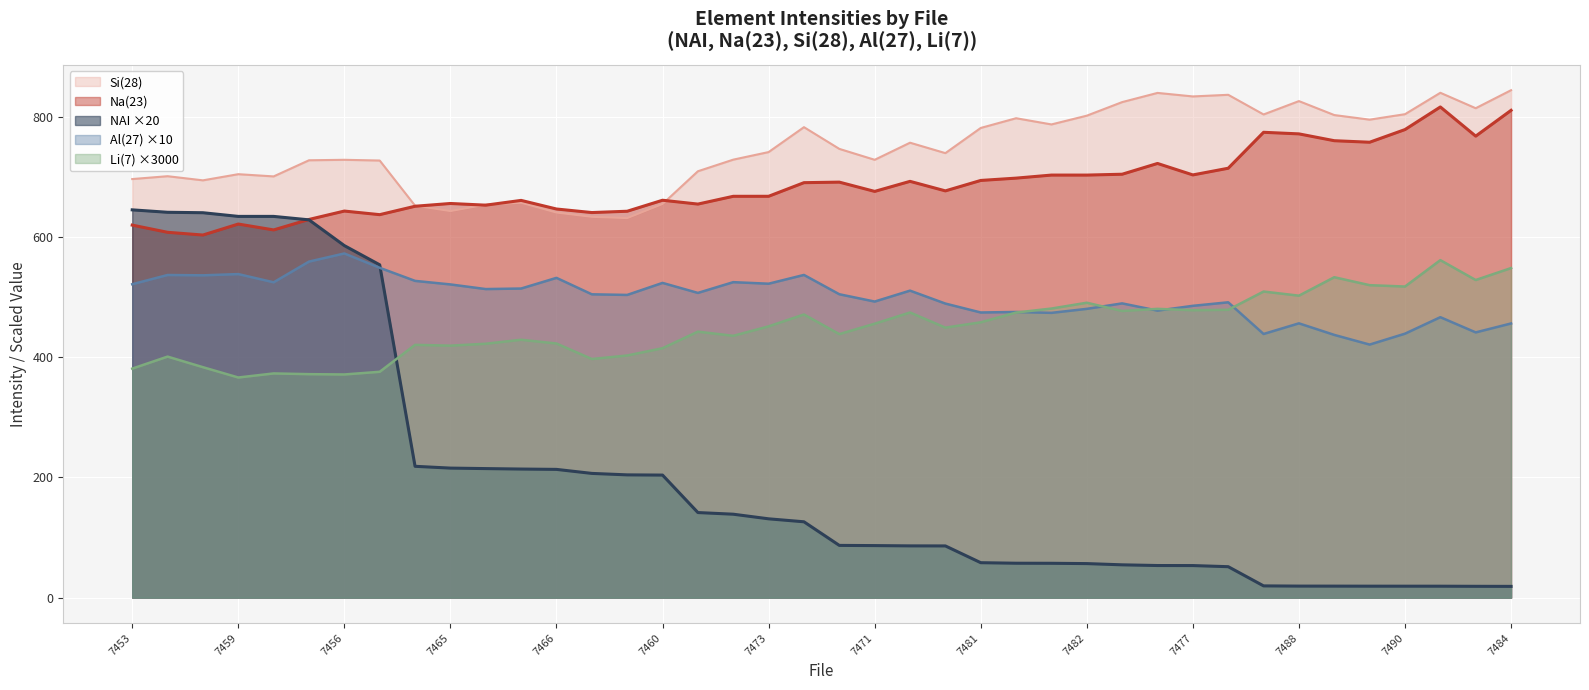

Reading left to right, list all the values displayed in this chart.

NAI: 7453=644.9	7454=640.8	7452=640.1	7459=634.0	7458=634.0	7457=628.3	7456=585.4	7455=553.5	7467=218.5	7465=215.5	7464=214.7	7463=213.9	7466=213.3	7462=206.7	7461=204.2	7460=203.9	7475=141.6	7474=138.8	7473=131.1	7472=126.2	7468=86.9	7471=86.6	7469=86.1	7470=86.1	7481=58.2	7483=57.3	7480=57.2	7482=56.7	7479=54.6	7478=53.5	7477=53.4	7476=51.5	7489=19.6	7488=19.3	7487=19.2	7491=19.1	7490=19.1	7485=19.1	7486=18.9	7484=18.8
Li(7): 7453=380.9	7454=400.9	7452=383.3	7459=366.1	7458=372.9	7457=371.7	7456=371.2	7455=375.6	7467=420.4	7465=419.1	7464=422.3	7463=428.9	7466=422.6	7462=396.9	7461=402.7	7460=414.8	7475=442.4	7474=435.4	7473=451.2	7472=470.9	7468=438.3	7471=455.6	7469=474.2	7470=449.0	7481=457.9	7483=474.1	7480=480.8	7482=490.4	7479=476.7	7478=480.3	7477=478.0	7476=478.7	7489=509.0	7488=502.2	7487=532.9	7491=519.6	7490=517.4	7485=561.3	7486=528.2	7484=548.1
Na(23): 7453=619.5	7454=607.5	7452=603.0	7459=621.3	7458=611.5	7457=628.9	7456=642.9	7455=636.9	7467=650.9	7465=655.5	7464=652.7	7463=660.6	7466=646.3	7462=640.4	7461=642.6	7460=660.9	7475=654.5	7474=667.4	7473=667.4	7472=690.1	7468=691.0	7471=675.6	7469=692.3	7470=676.4	7481=693.8	7483=697.6	7480=702.7	7482=702.7	7479=704.1	7478=722.0	7477=703.0	7476=714.1	7489=773.8	7488=771.2	7487=759.8	7491=757.3	7490=778.4	7485=816.0	7486=767.5	7484=810.3
Al(27): 7453=521.2	7454=536.6	7452=536.0	7459=538.1	7458=524.4	7457=558.8	7456=572.4	7455=548.5	7467=526.8	7465=520.9	7464=513.2	7463=514.1	7466=531.8	7462=504.4	7461=503.4	7460=523.4	7475=506.8	7474=524.6	7473=522.1	7472=536.7	7468=504.5	7471=492.4	7469=510.6	7470=489.0	7481=474.2	7483=475.1	7480=473.6	7482=480.2	7479=489.4	7478=477.3	7477=485.3	7476=491.2	7489=438.5	7488=456.2	7487=436.9	7491=420.8	7490=439.0	7485=466.4	7486=441.1	7484=456.0
Si(28): 7453=696.1	7454=700.8	7452=693.9	7459=704.2	7458=700.5	7457=727.3	7456=728.1	7455=726.9	7467=651.8	7465=642.8	7464=653.5	7463=656.7	7466=640.4	7462=633.3	7461=631.2	7460=654.6	7475=709.0	7474=728.4	7473=740.9	7472=782.4	7468=746.2	7471=728.1	7469=756.5	7470=739.2	7481=781.1	7483=797.2	7480=786.9	7482=801.5	7479=824.0	7478=839.3	7477=833.5	7476=836.2	7489=803.5	7488=825.7	7487=802.5	7491=794.9	7490=803.9	7485=839.5	7486=813.9	7484=843.8